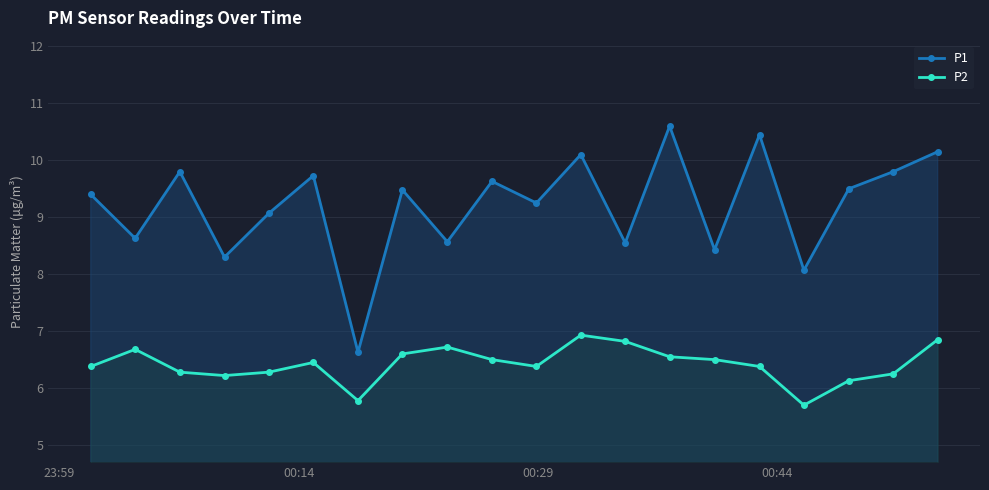

What is the average value of the P1 series?

9.2